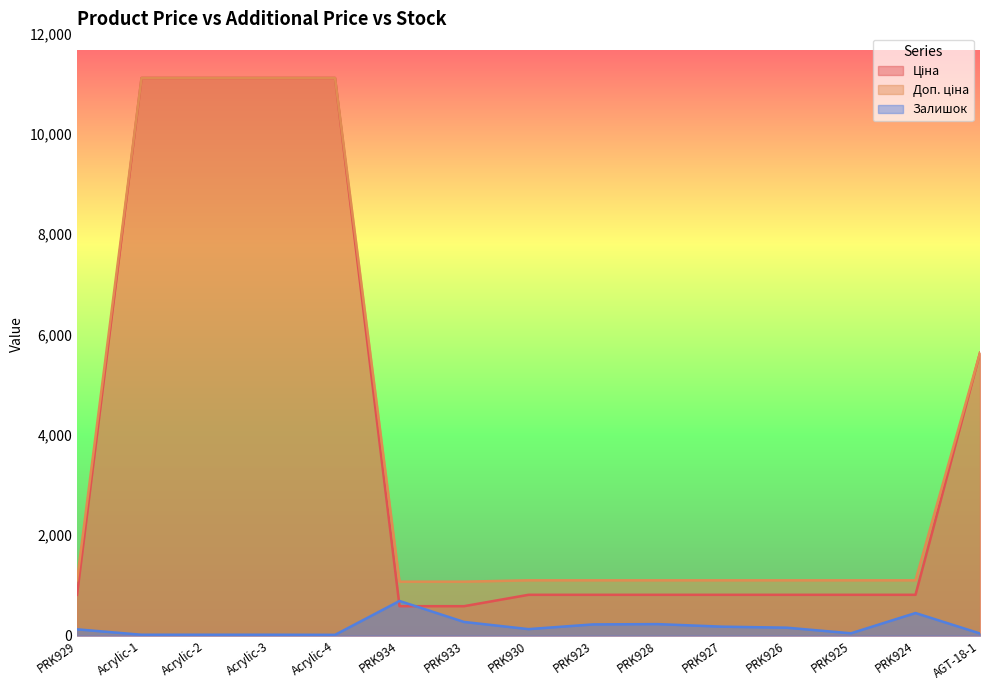

True or false: Залишок has more than 1 points higher than both neighbors.

True